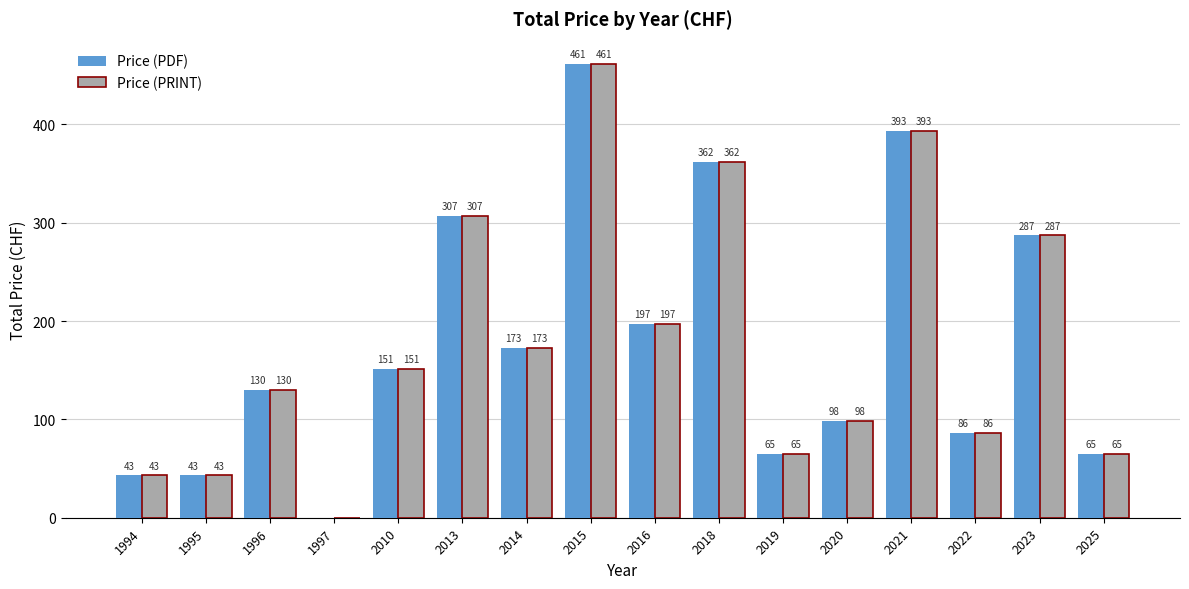

At which category is the sum across all series the highest?

2015